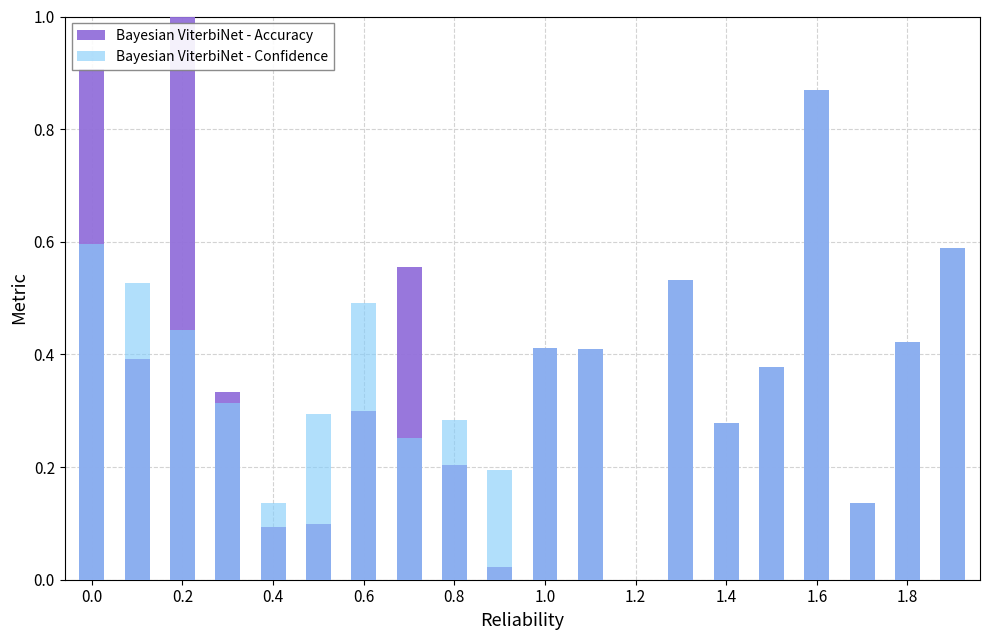

Rank the series by their average value, from lowest to highest.

Bayesian ViterbiNet - Confidence, Bayesian ViterbiNet - Accuracy